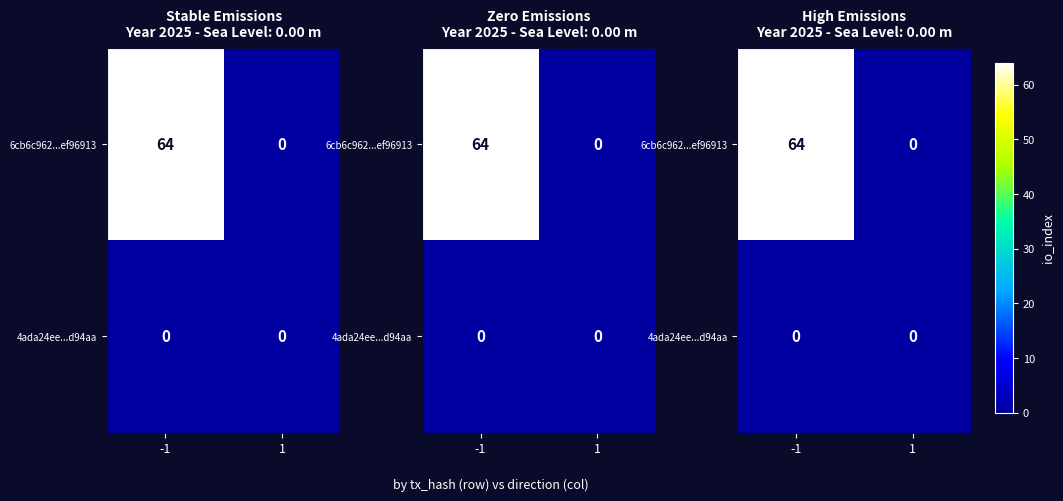

The value of 6cb6c962...ef96913 at 1 is 0. True or false?

True